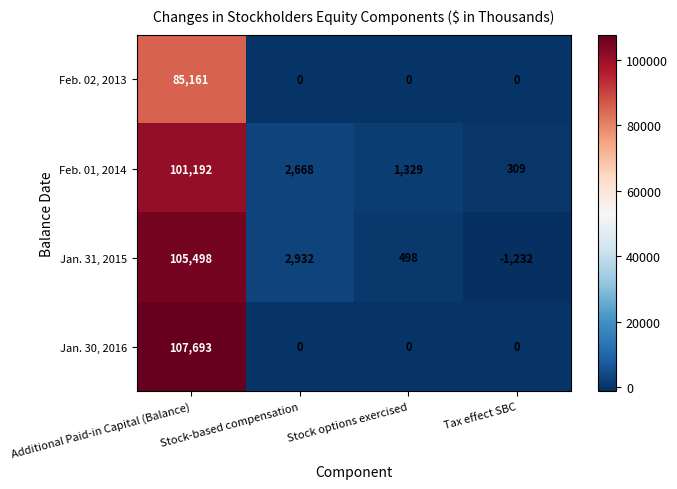

List the series in order of their peak value, lowest first.

Feb. 02, 2013, Feb. 01, 2014, Jan. 31, 2015, Jan. 30, 2016